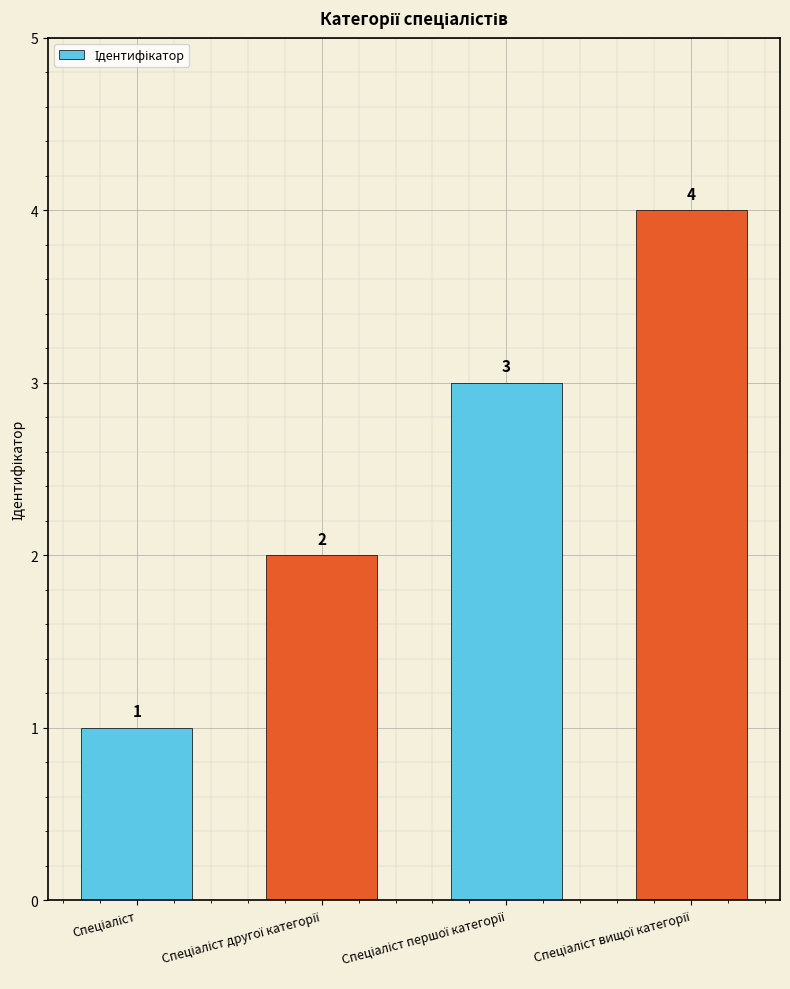

What is the sum of all values?

10